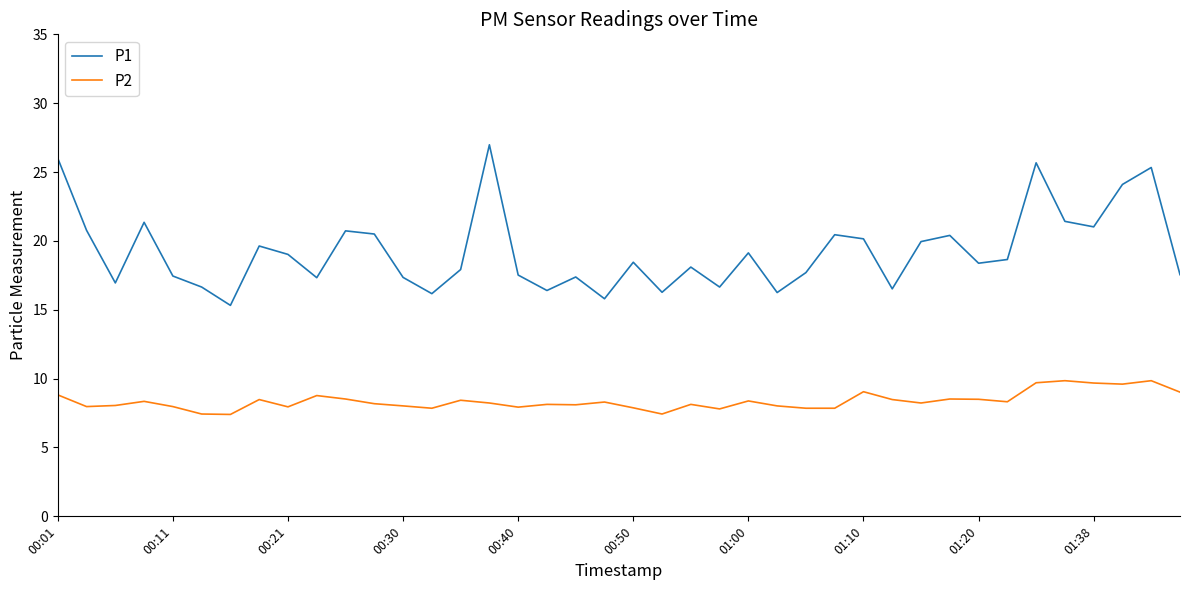

Which series has the widest spread of values?

P1